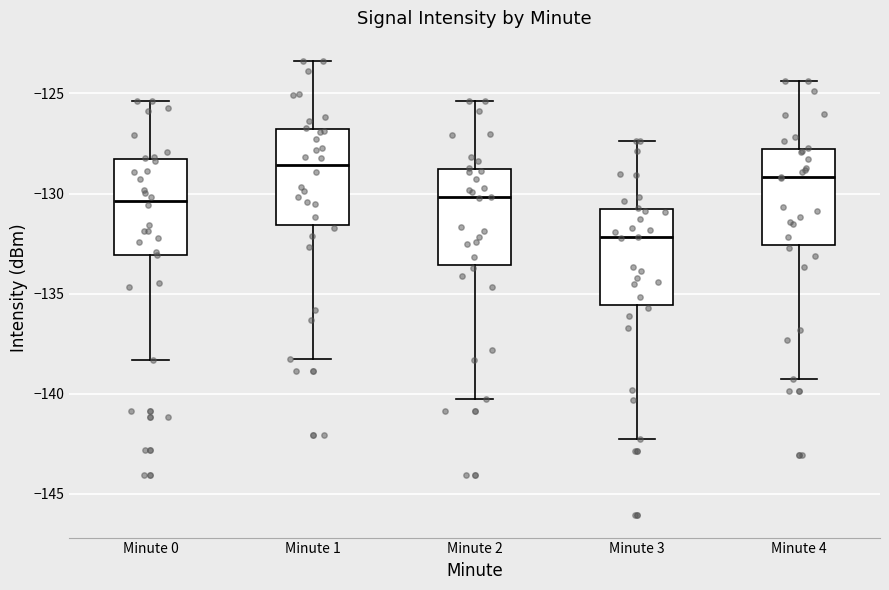

Where is the upper edge of the box for Minute 3 on the y-axis? The values are not printed on the chart, so give them approximately, as read against the axis.

-131.0